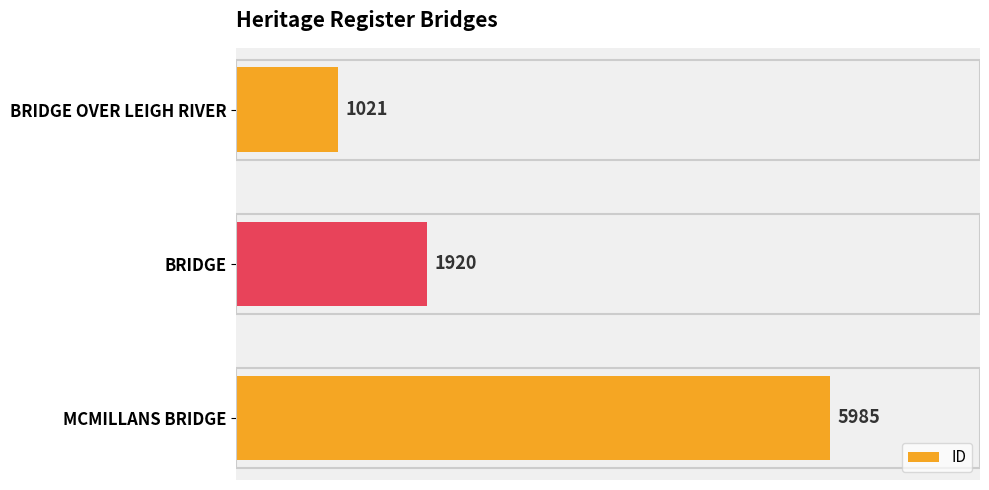

Is it true that the value at BRIDGE OVER LEIGH RIVER is 1021?

True